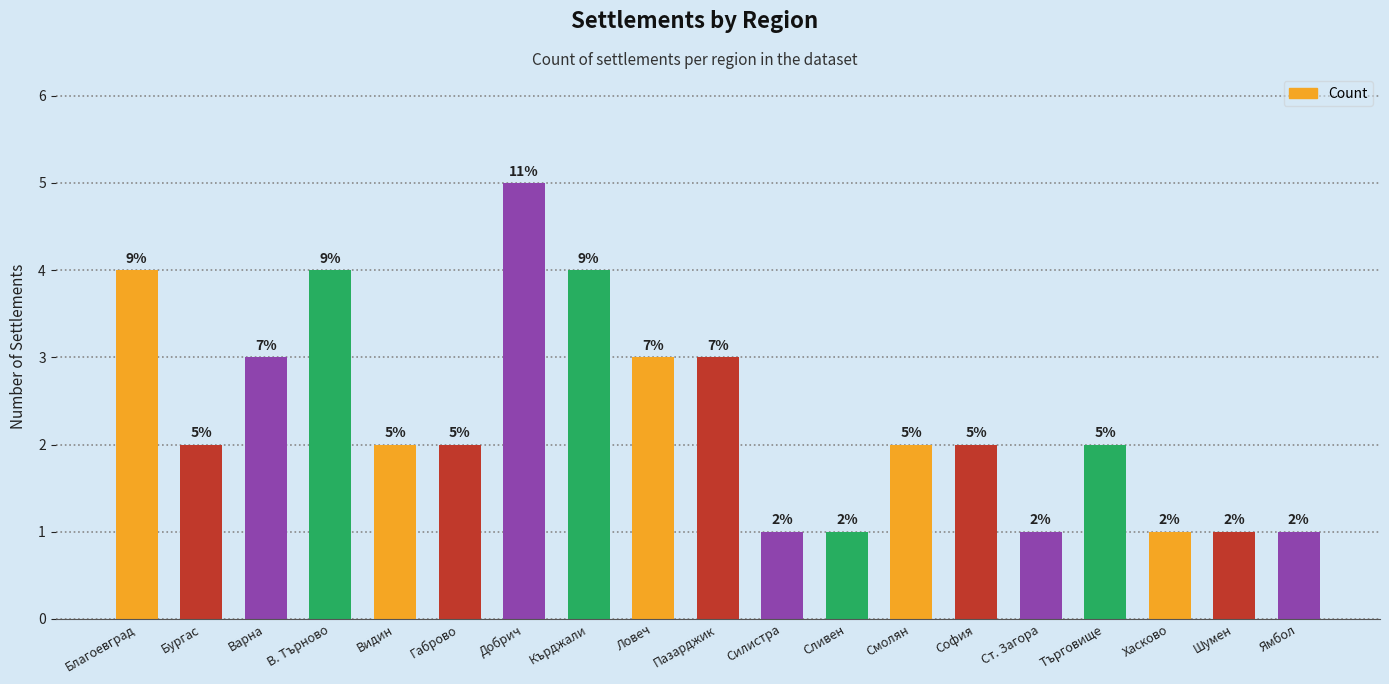

What is the ratio of the value at Смолян to the value at Шумен?

2.0